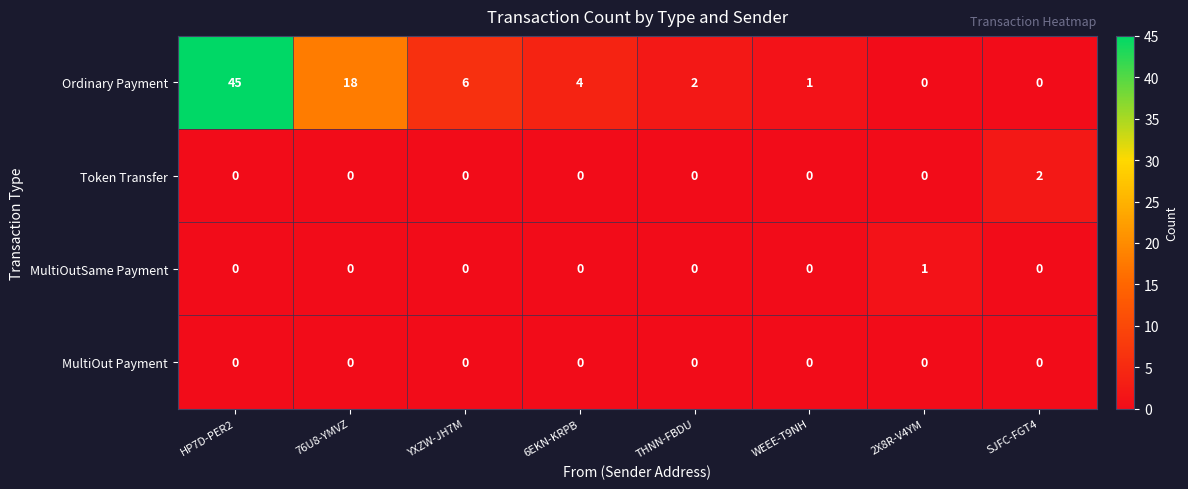

Where does the Ordinary Payment series first go above 4?

HP7D-PER2